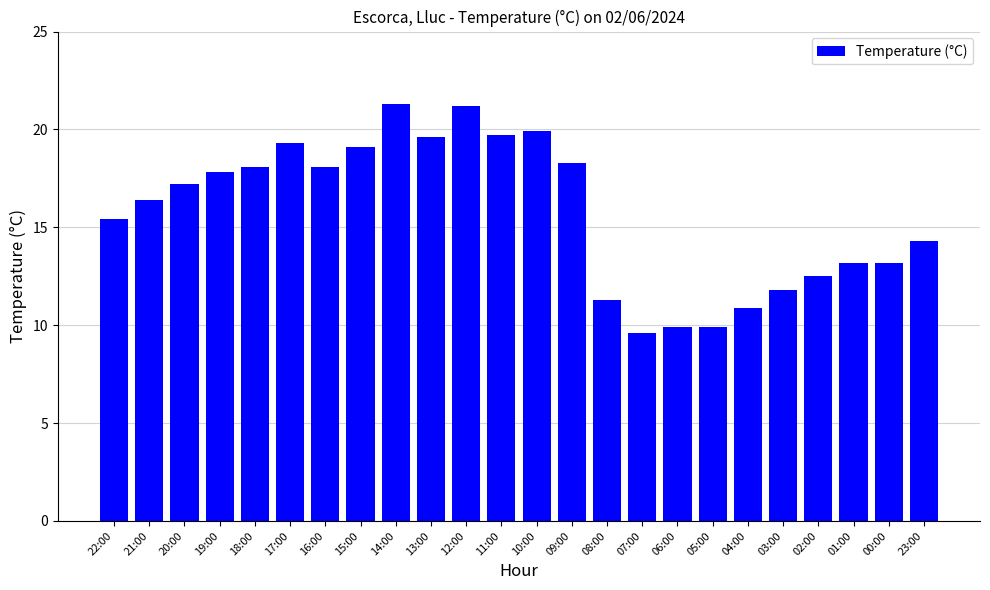

What is the label of the 1st bar from the right?

23:00